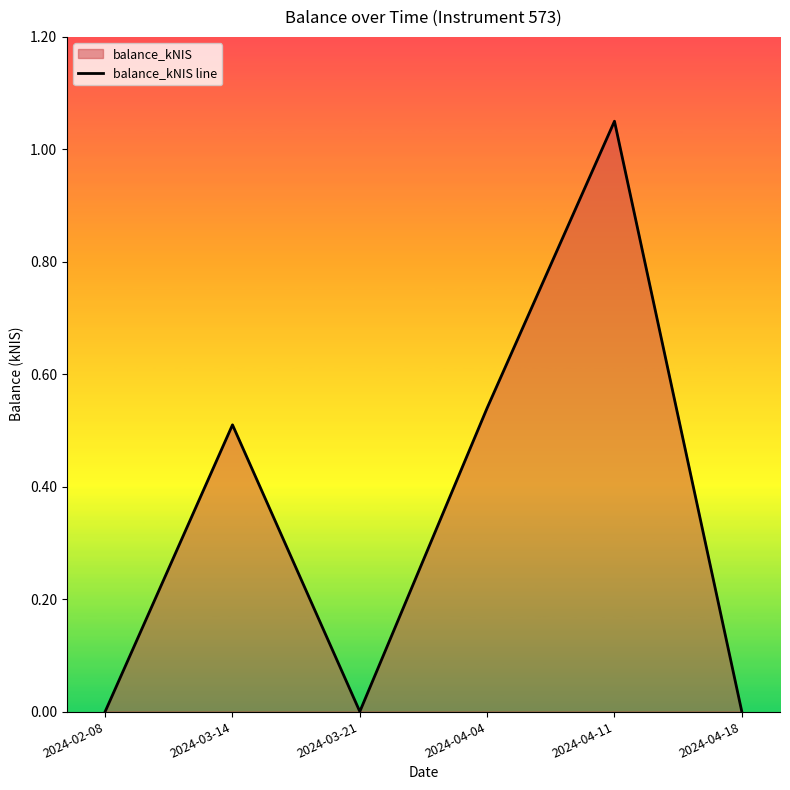

The value at 2024-04-18 is -0.7. True or false?

False